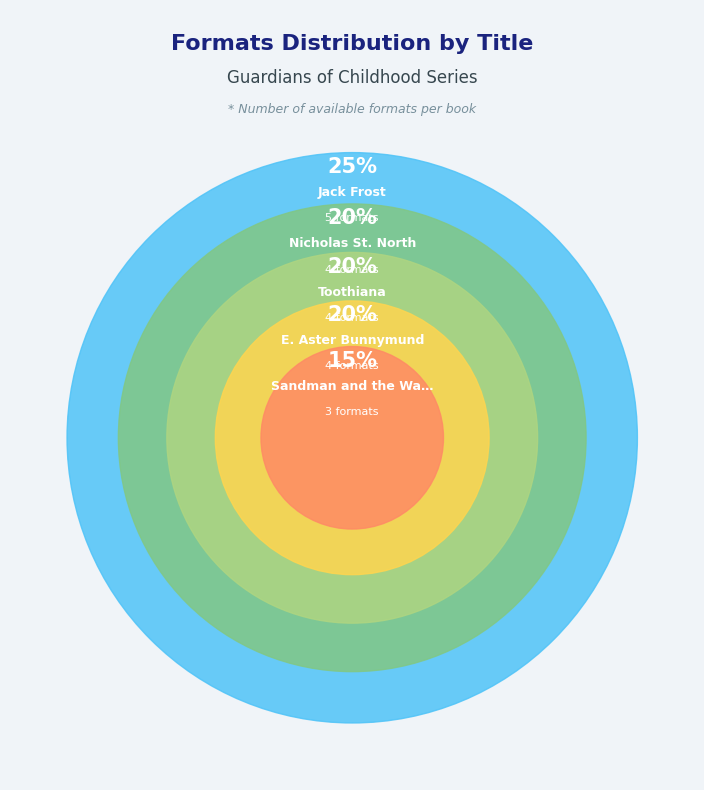

How much of the chart is everything except Nicholas St. North?

80.0%